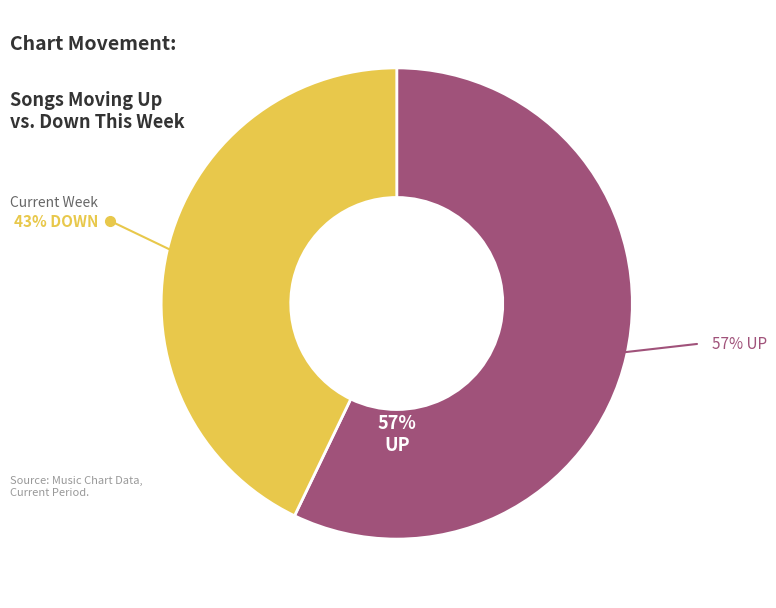

What percentage is the Up slice, to the nearest percent?

57%